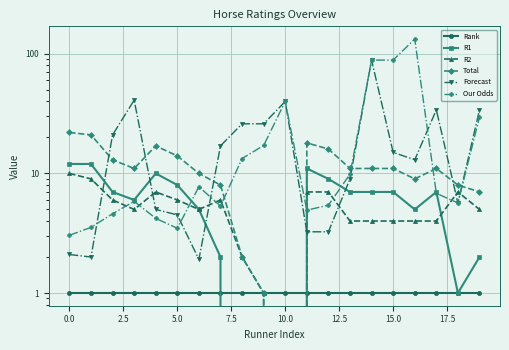

Is this an area chart (filled region under the line)?

No